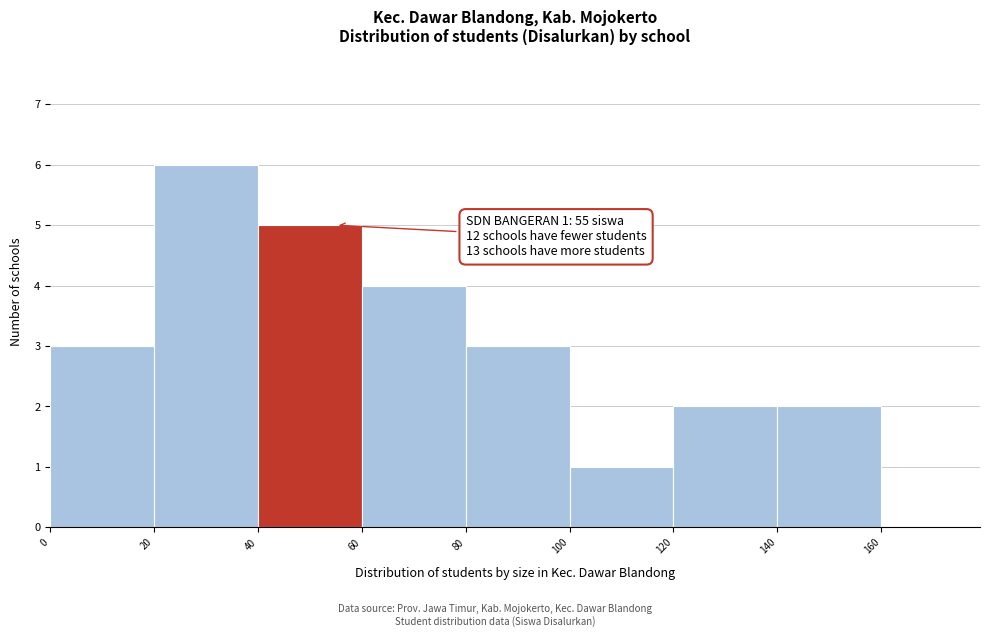

Over which range of the x-axis is the bar tallest?

20 to 40